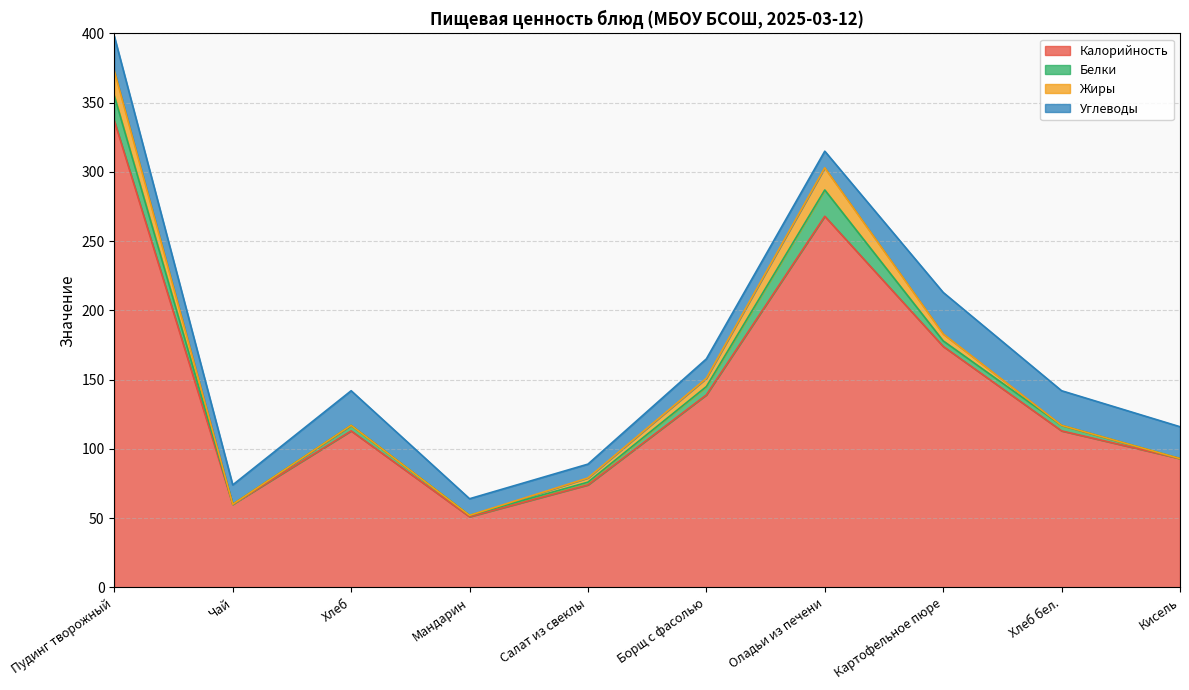

Which series has the largest range (max minus min)?

Калорийность